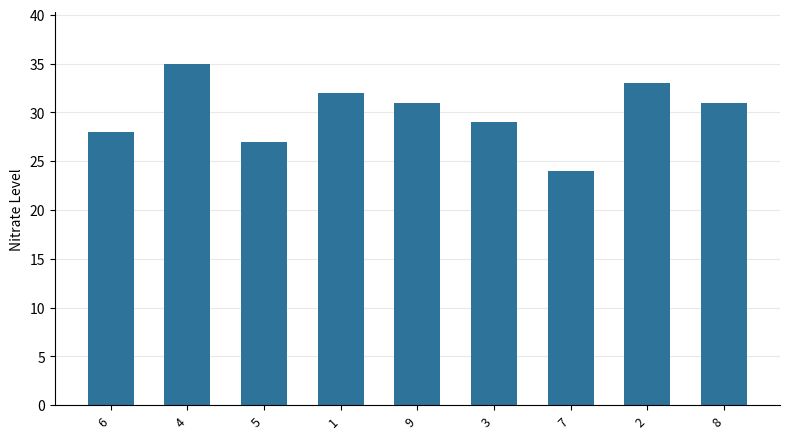

What is the minimum value shown in the chart?

24